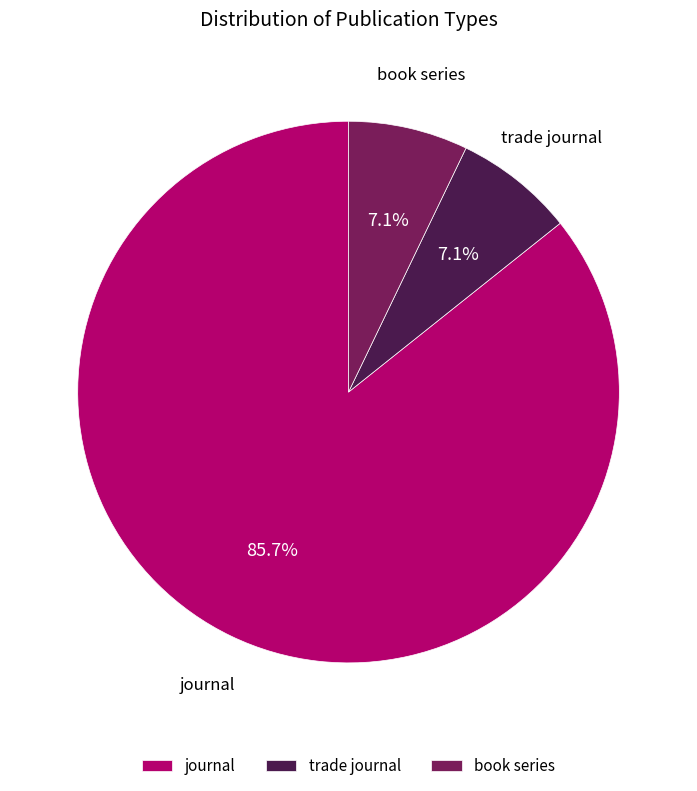

To the nearest percent, what percentage of the pie is trade journal?

7%